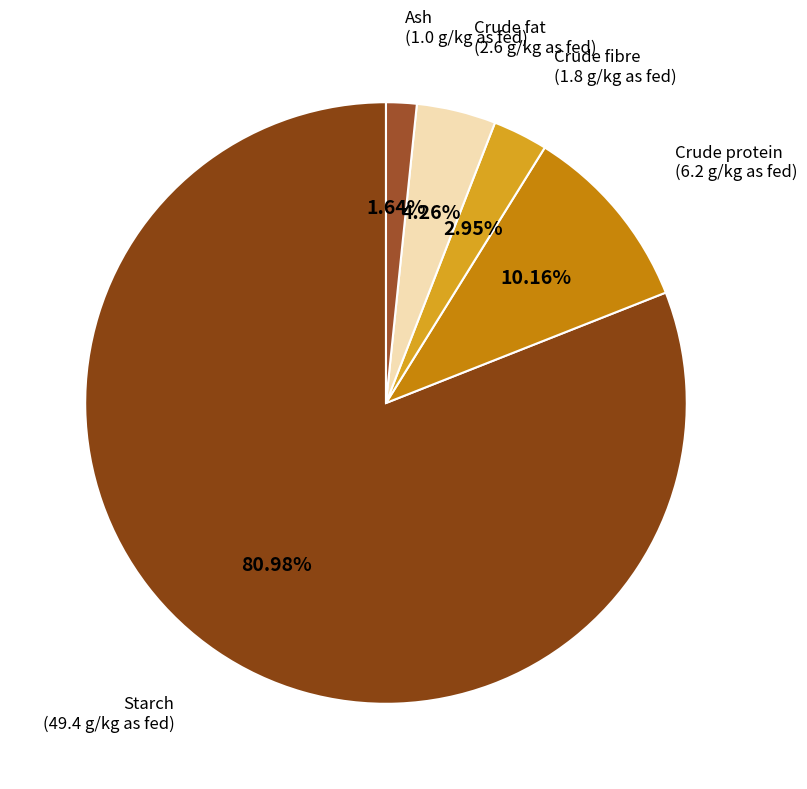

What is the ratio of the value at Starch to the value at Crude protein?

8.0